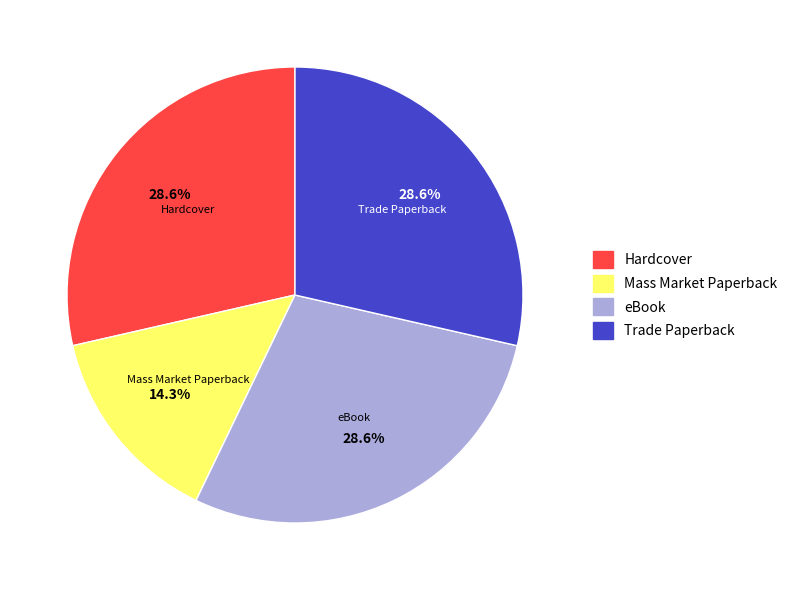

Which slice is the smallest?

Mass Market Paperback